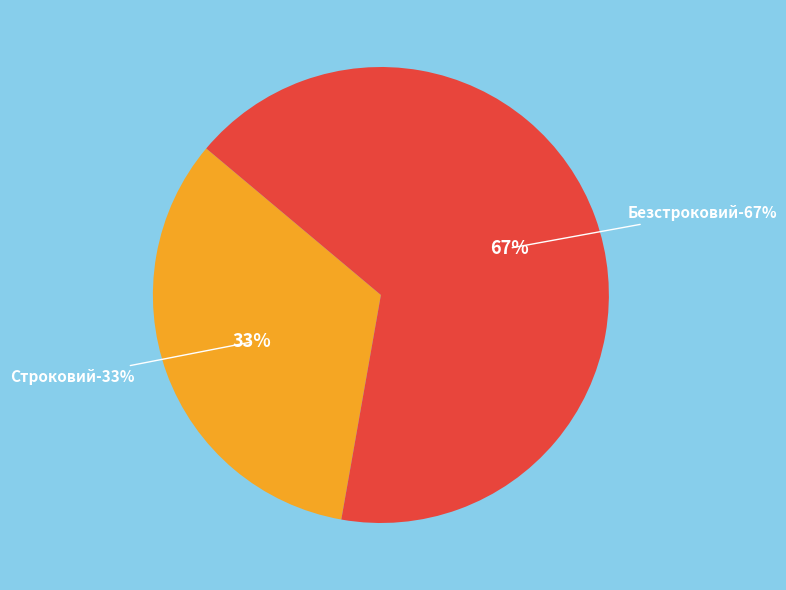

Count the number of slices in the pie.

2